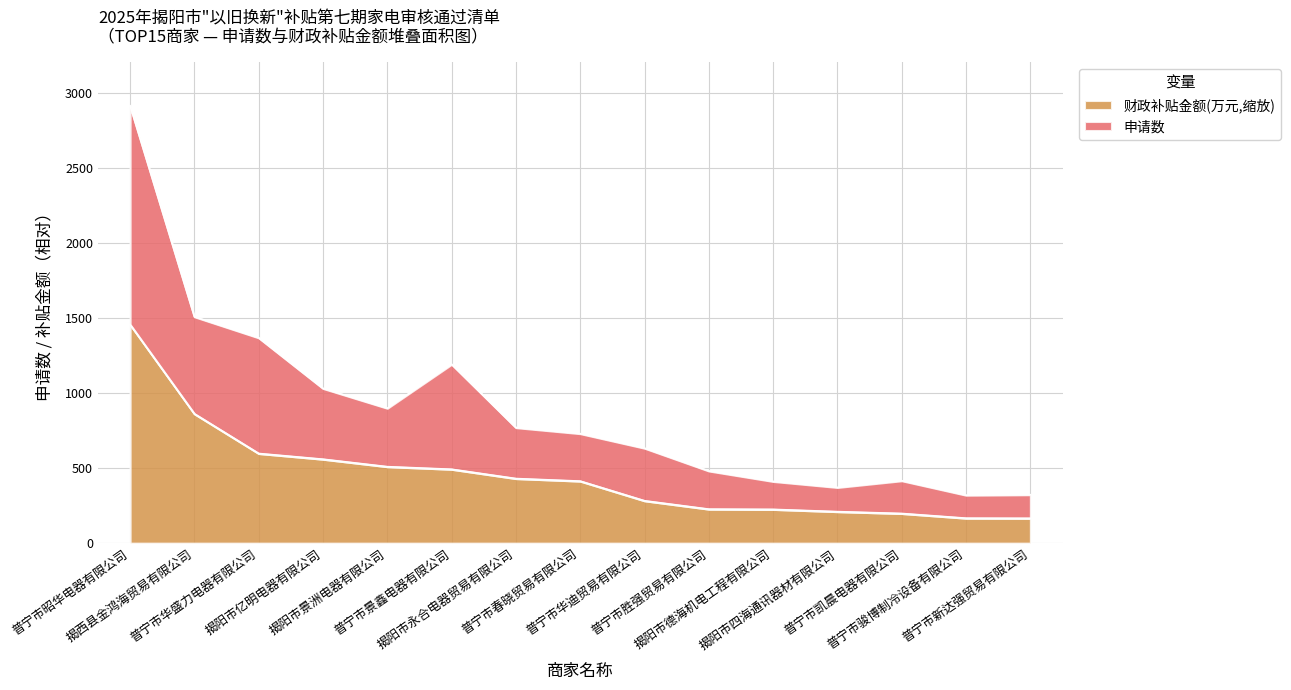

Reading left to right, transcribe all the data shown in this chart.

申请数: 2912.0	1507.3	1367.1	1030.0	898.3	1191.1	769.2	729.2	632.3	480.6	411.0	371.0	415.6	319.4	322.6
财政补贴金额(万元): 1456.0	861.3	597.1	559.0	509.3	492.1	430.2	413.2	282.3	226.6	225.0	210.0	197.6	166.4	165.6